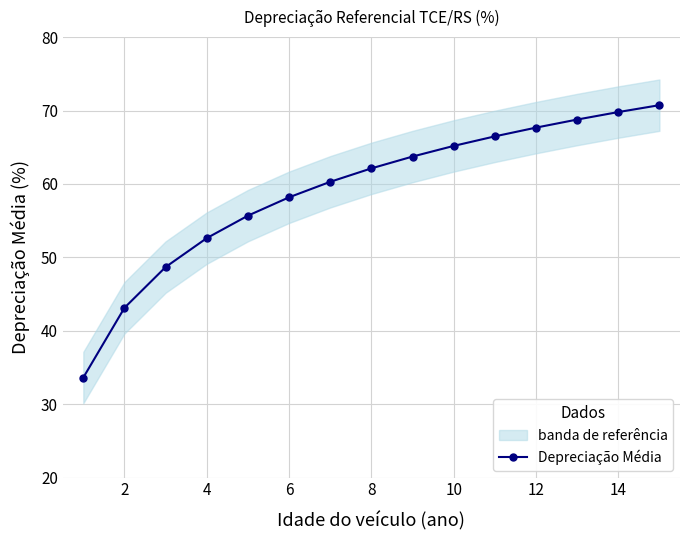

What is the maximum value for Depreciação Média?

70.7